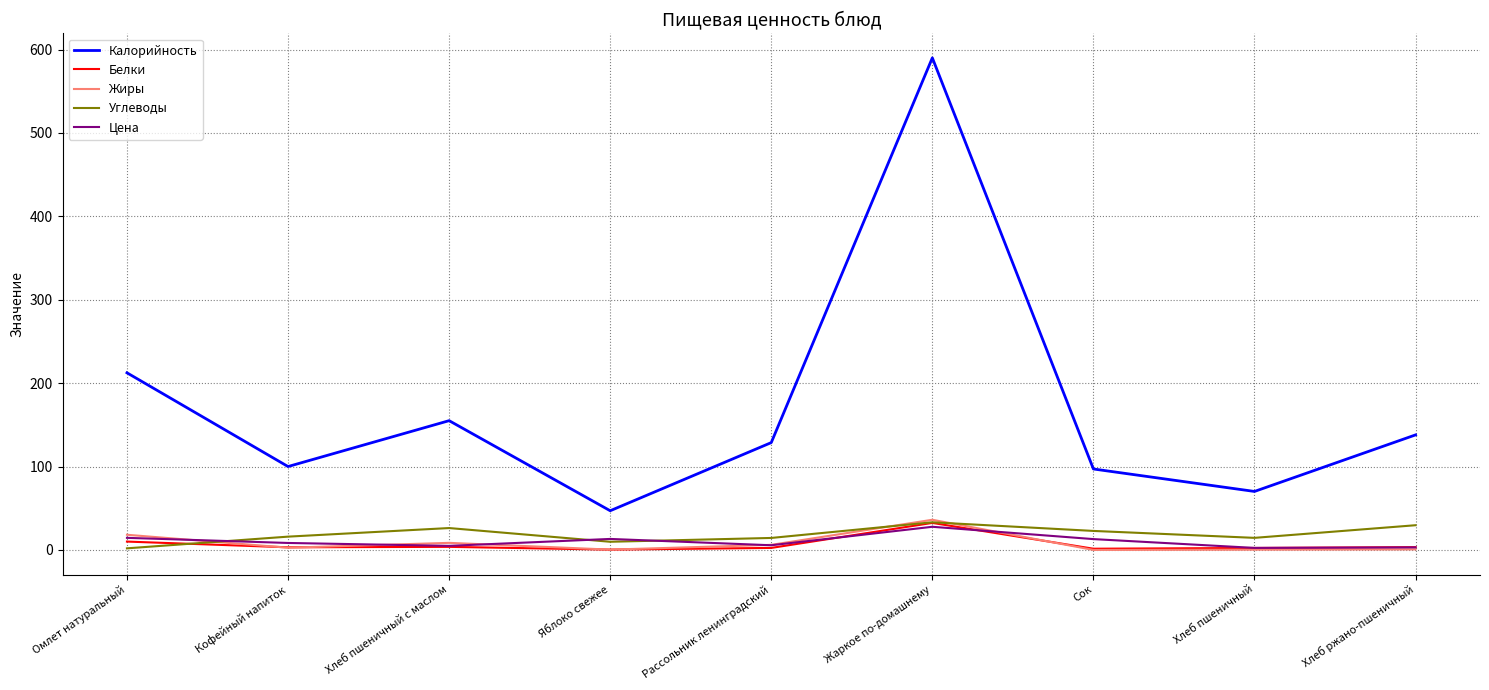

True or false: Цена and Калорийность cross at least once.

False